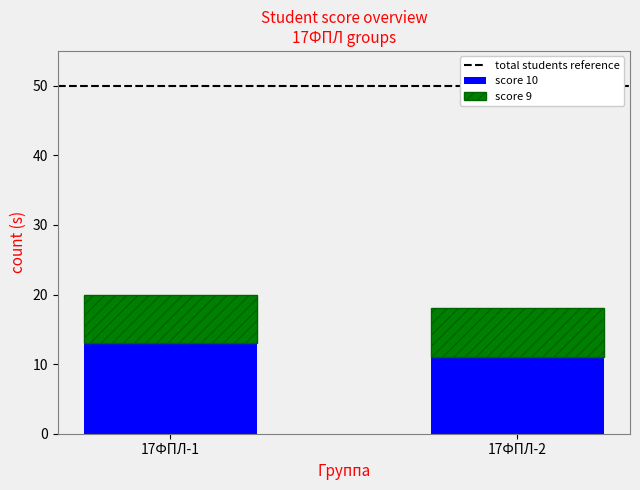

The score 10 series shows 11 at 17ФПЛ-2. True or false?

True